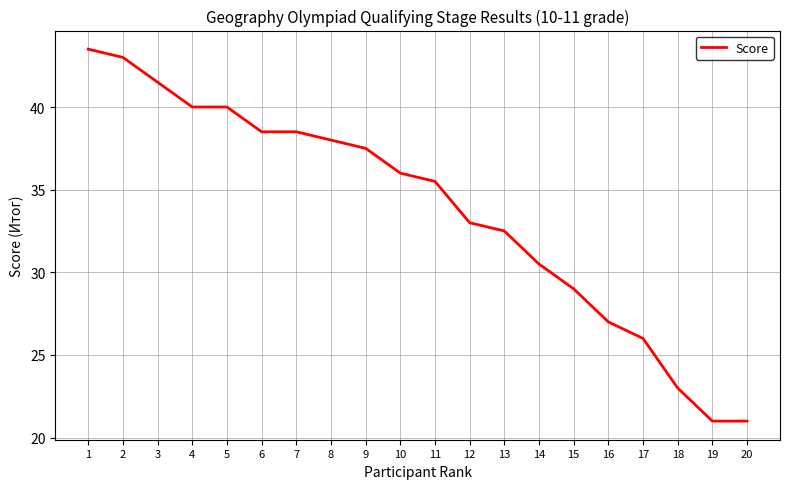

Reading left to right, transcribe all the data shown in this chart.

1=43.5	2=43.0	3=41.5	4=40.0	5=40.0	6=38.5	7=38.5	8=38.0	9=37.5	10=36.0	11=35.5	12=33.0	13=32.5	14=30.5	15=29.0	16=27.0	17=26.0	18=23.0	19=21.0	20=21.0